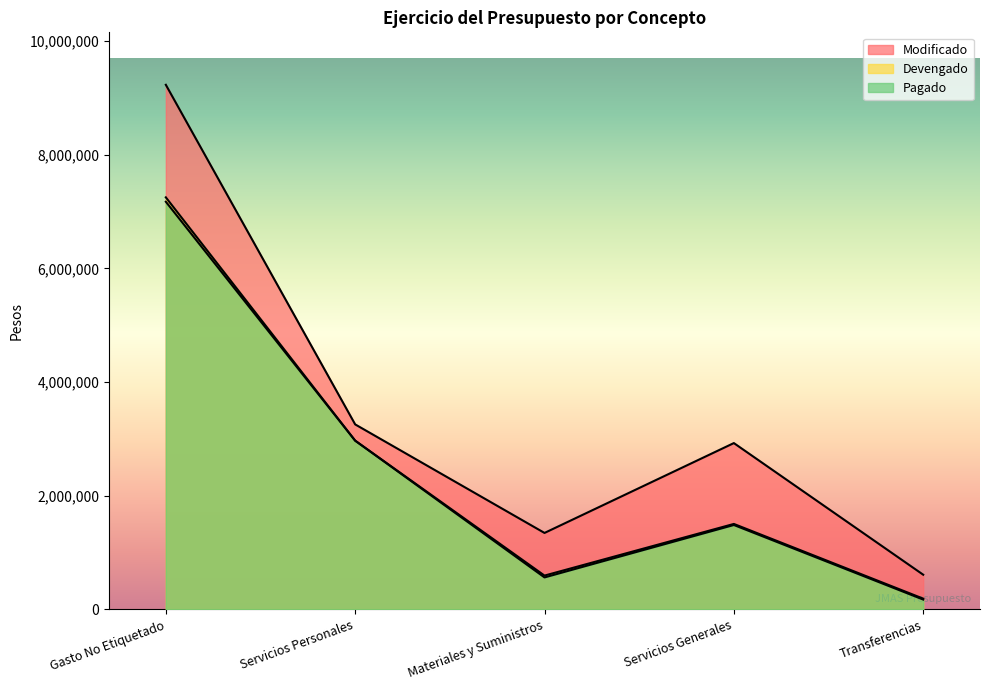

What is the sum of all Modificado values?

17368229